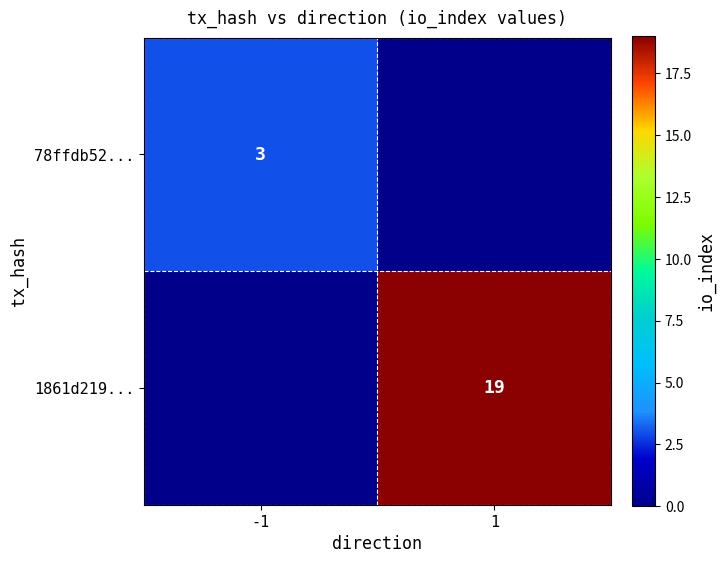

The 1861d219... series shows 4 at 1. True or false?

False